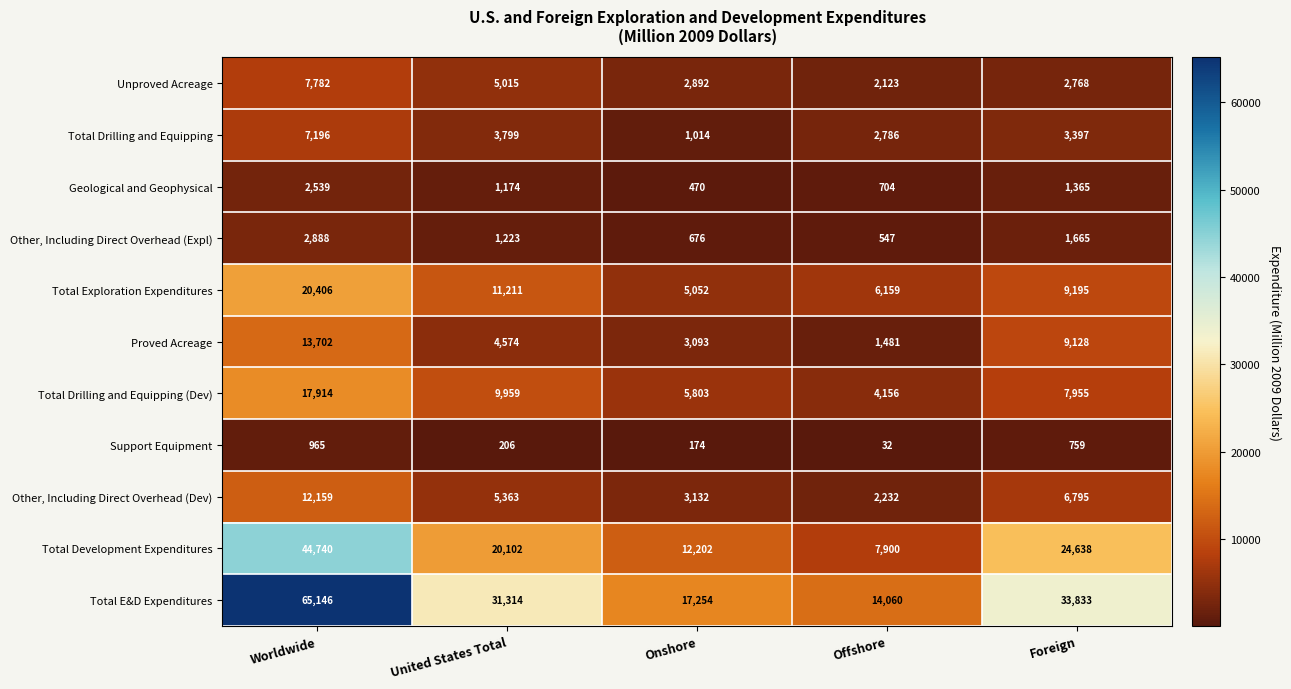

Which series changed the most between Worldwide and Foreign?

Total E&D Expenditures